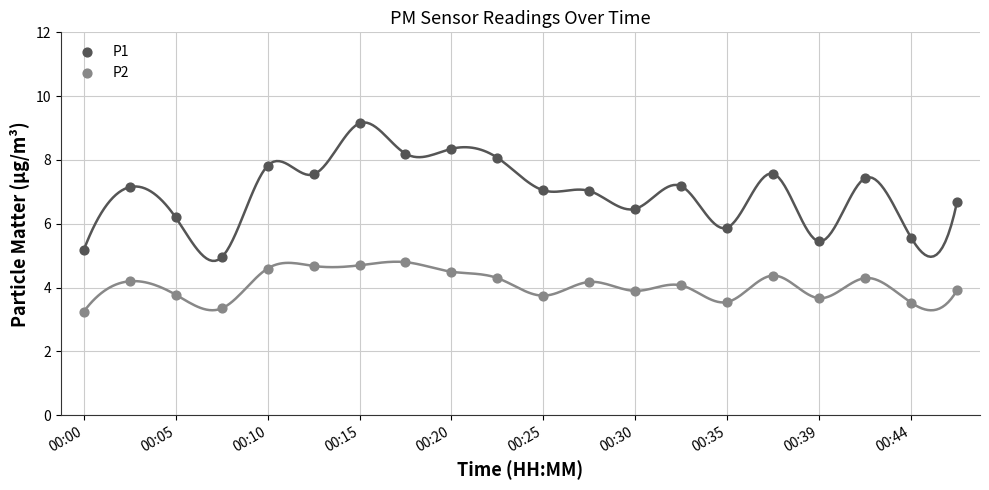

Which series has the widest spread of Y values?

P1